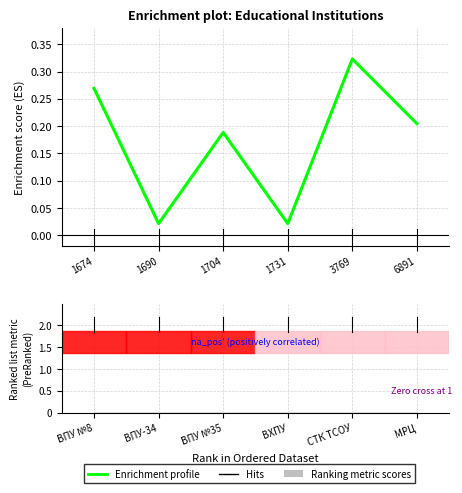

Reading left to right, what are all the values shown in this chart?

1674=0.3	1690=0.0	1704=0.2	1731=0.0	3769=0.3	6891=0.2